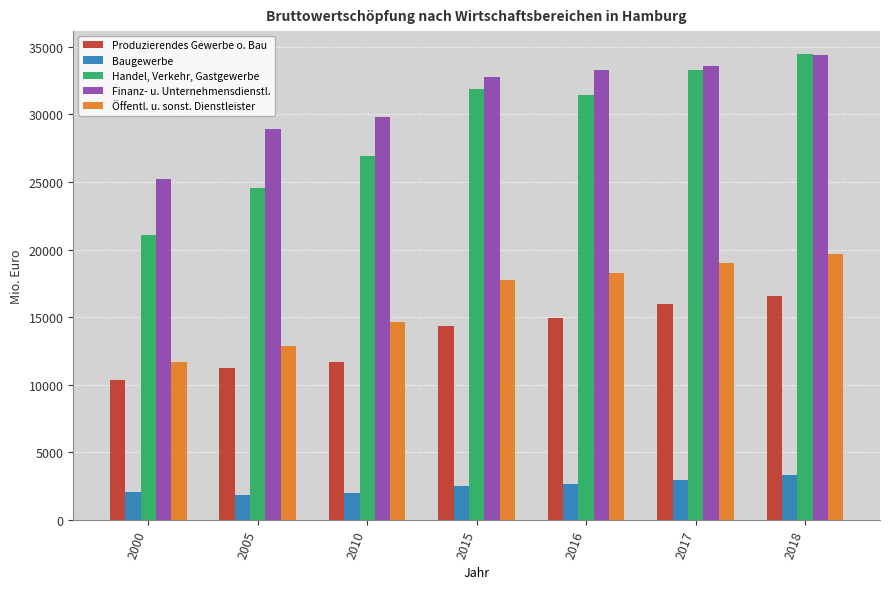

How many bars are there in total?

35